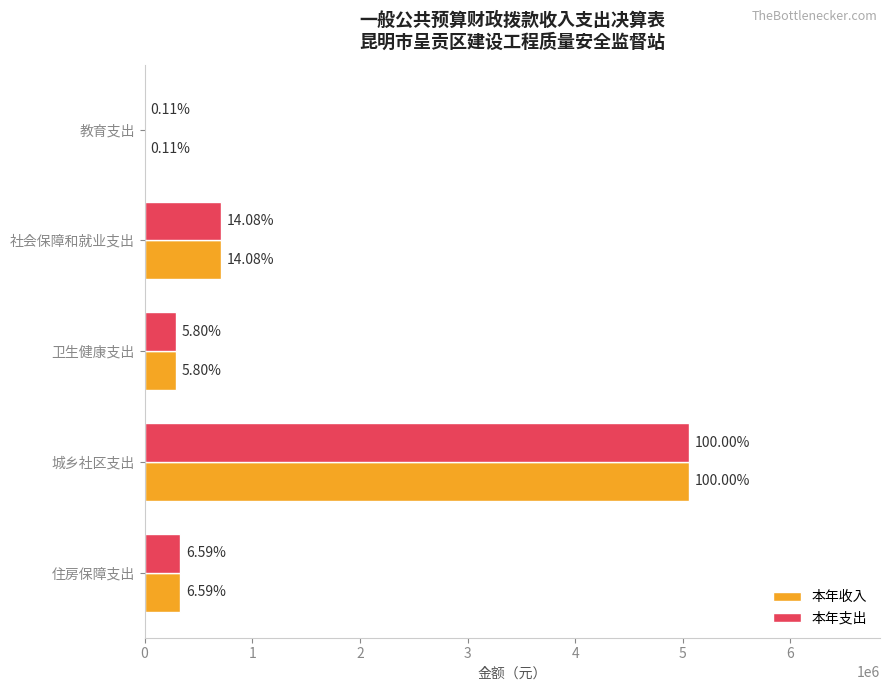

What is the sum of all 本年收入 values?

6406203.4